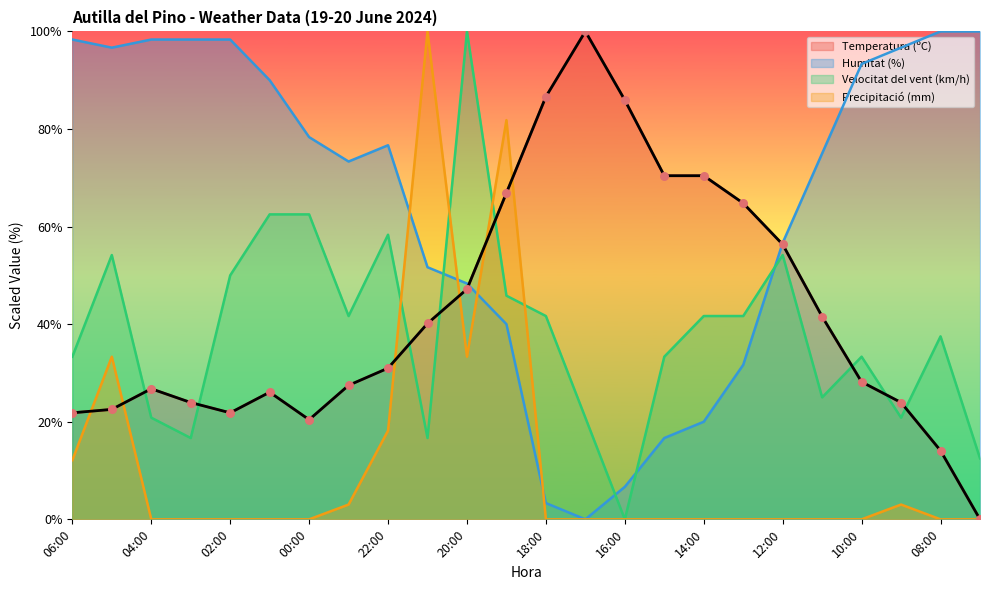

What are all the series names shown in the legend?

Temperatura (ºC), Humitat (%), Velocitat del vent (km/h), Precipitació (mm)